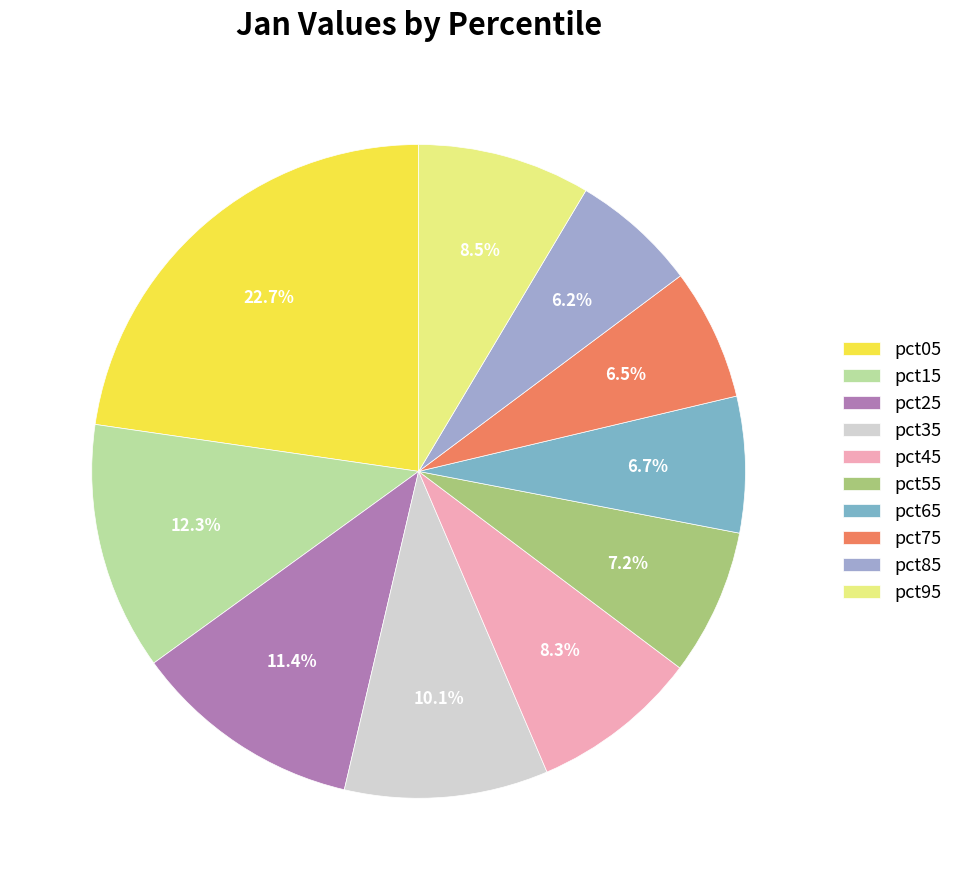

Is pct65 the majority of the pie?

No